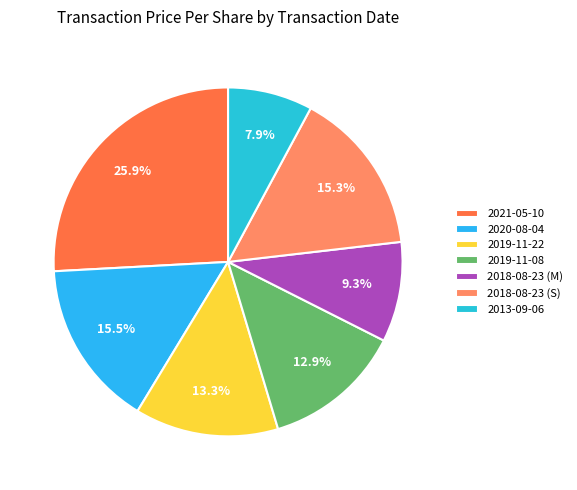

Does 2019-11-08 account for over 50% of the chart?

No